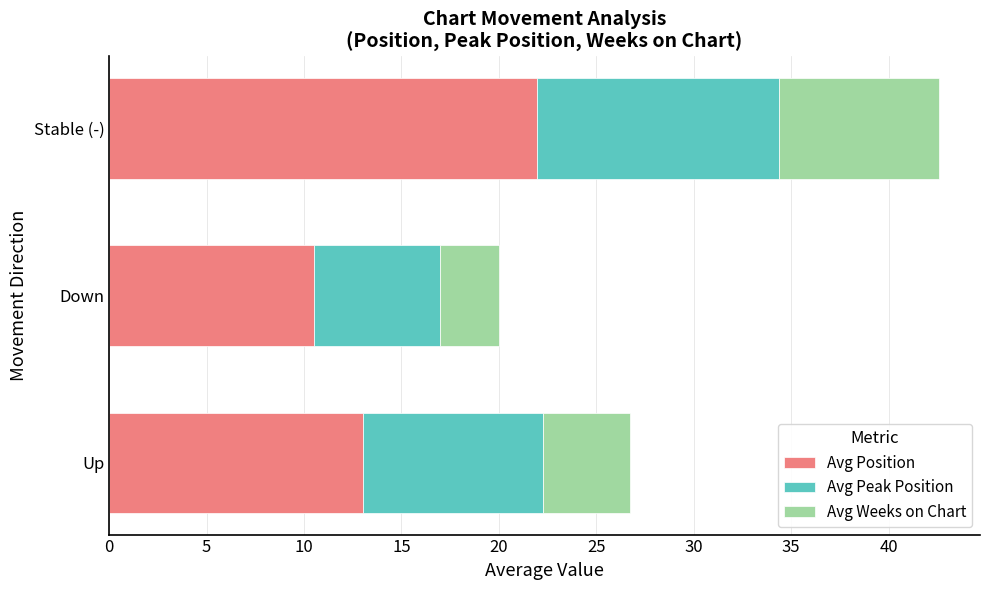

What is the lowest value of the Avg Position series?

10.5